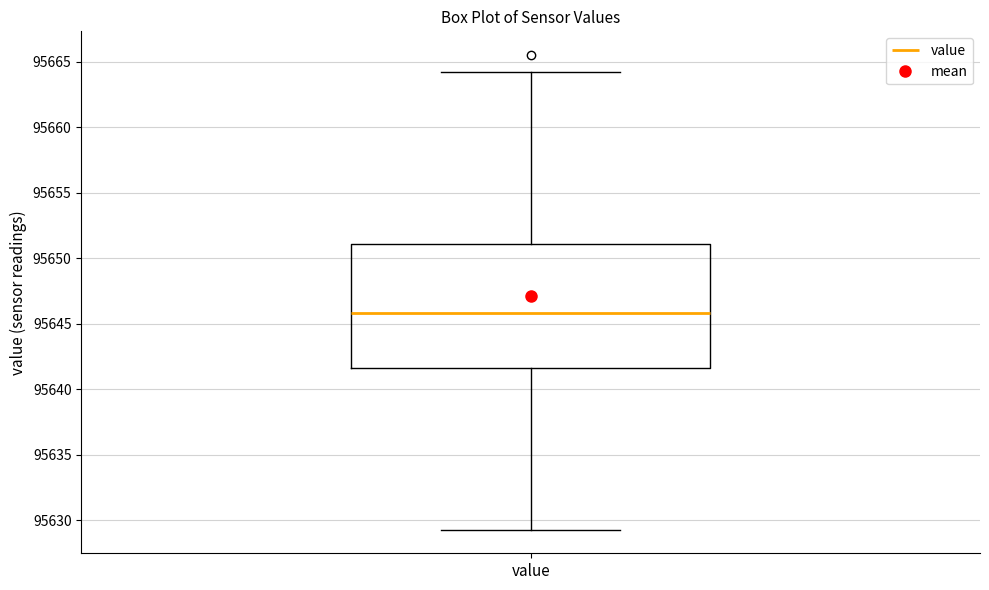

Transcribe this box plot: give where the median line is, the range the box spans, and where the two whiskers end, as read against the y-axis. The values are not printed on the chart, so give them approximately, as read against the axis.

median 95646.0, box 95641.5 to 95651.0, whiskers 95629.5 to 95664.5